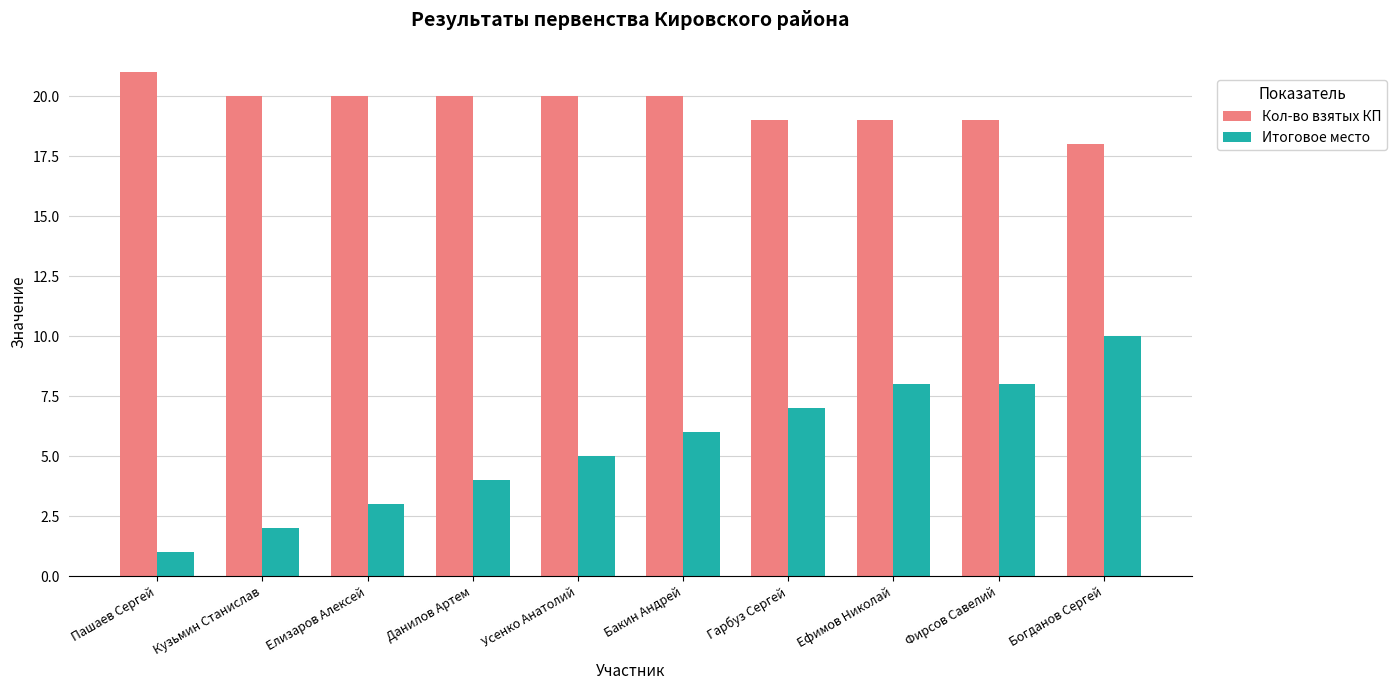

Reading right to left, extract all data points from this chart.

Кол-во взятых КП: 18	19	19	19	20	20	20	20	20	21
Итоговое место: 10	8	8	7	6	5	4	3	2	1